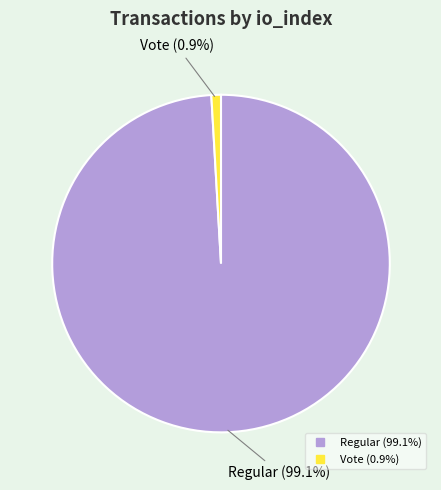

Combined, what portion of the pie is Regular and Vote?

100.0%